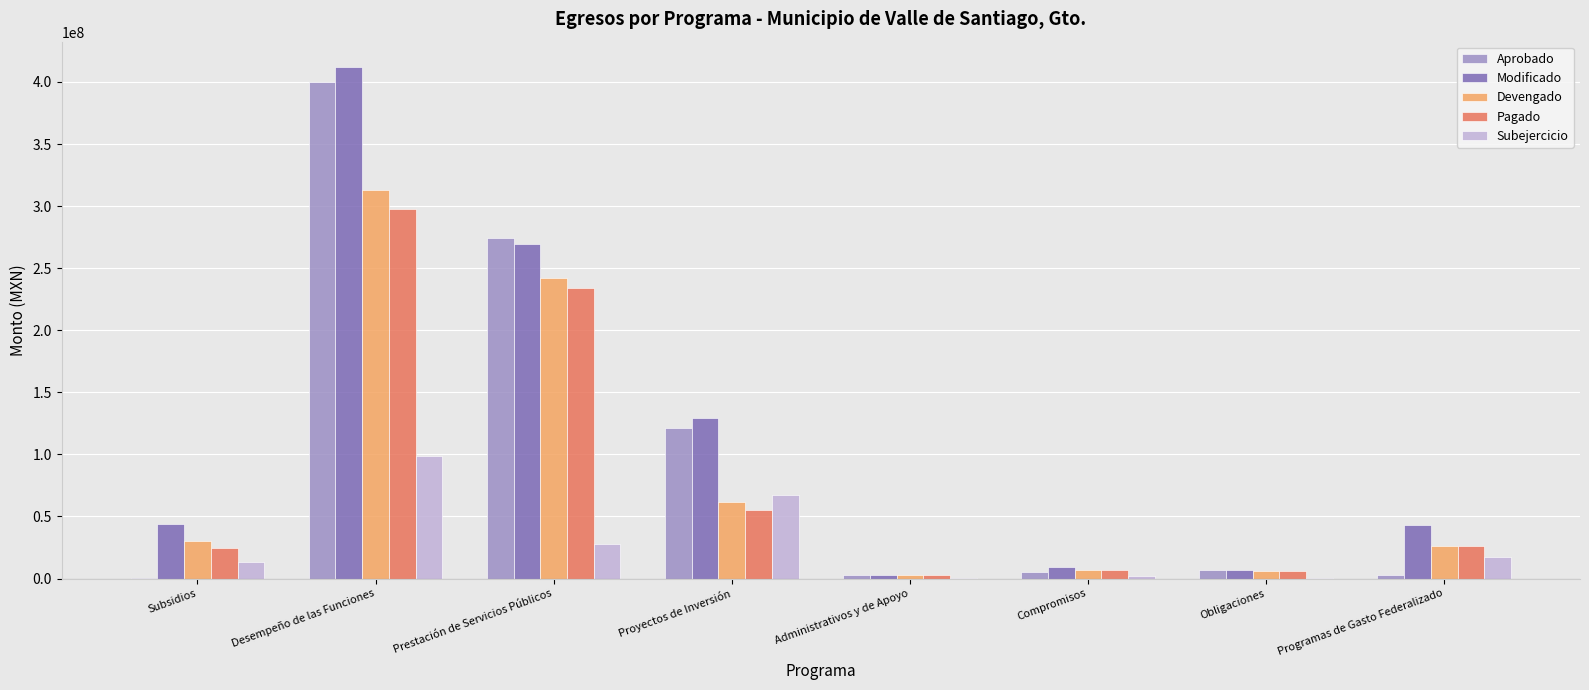

What is the approximate value of Subejercicio at Desempeño de las Funciones?

98898659.0